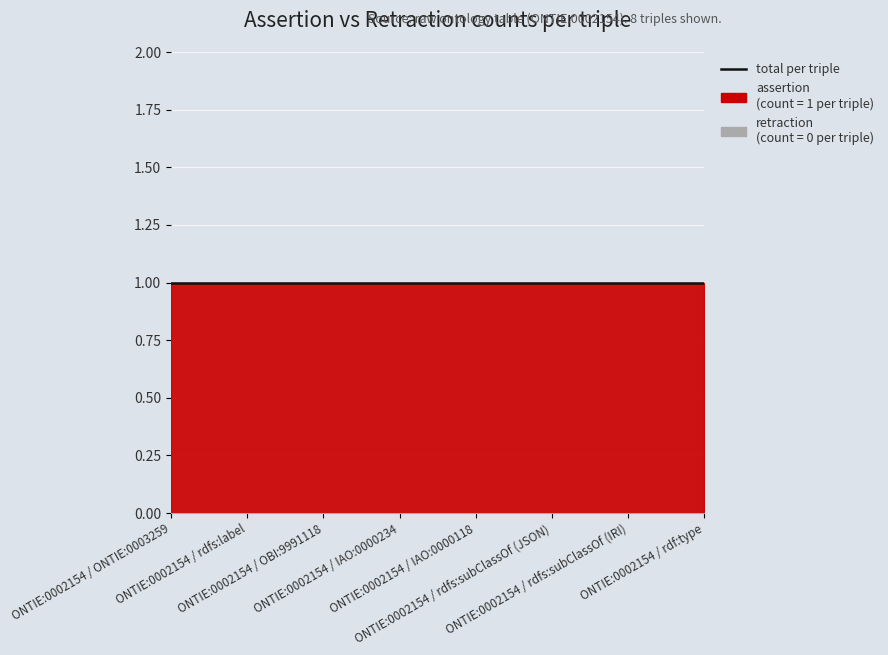

True or false: assertion and retraction intersect in this chart.

False